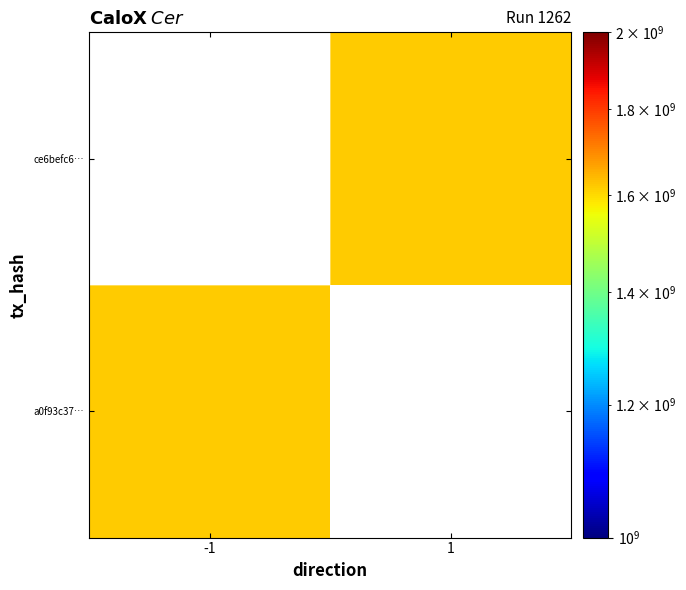

What is the average value of the a0f93c37acf388f191e4c32b3f008151d5c2e32 series?

809477592